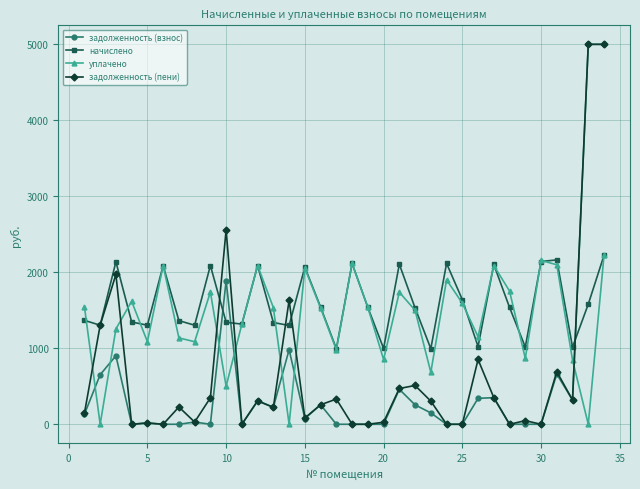

True or false: начислено has more than 1 points higher than both neighbors.

True